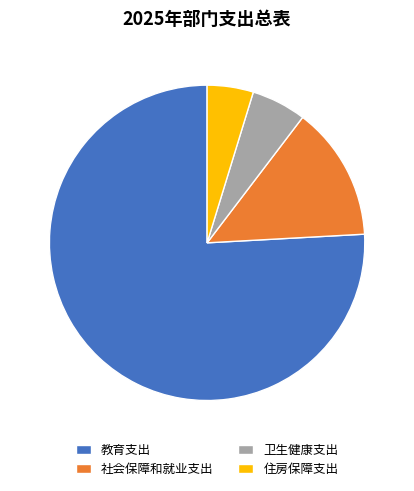

Rank the categories by value from lowest to highest.

住房保障支出, 卫生健康支出, 社会保障和就业支出, 教育支出